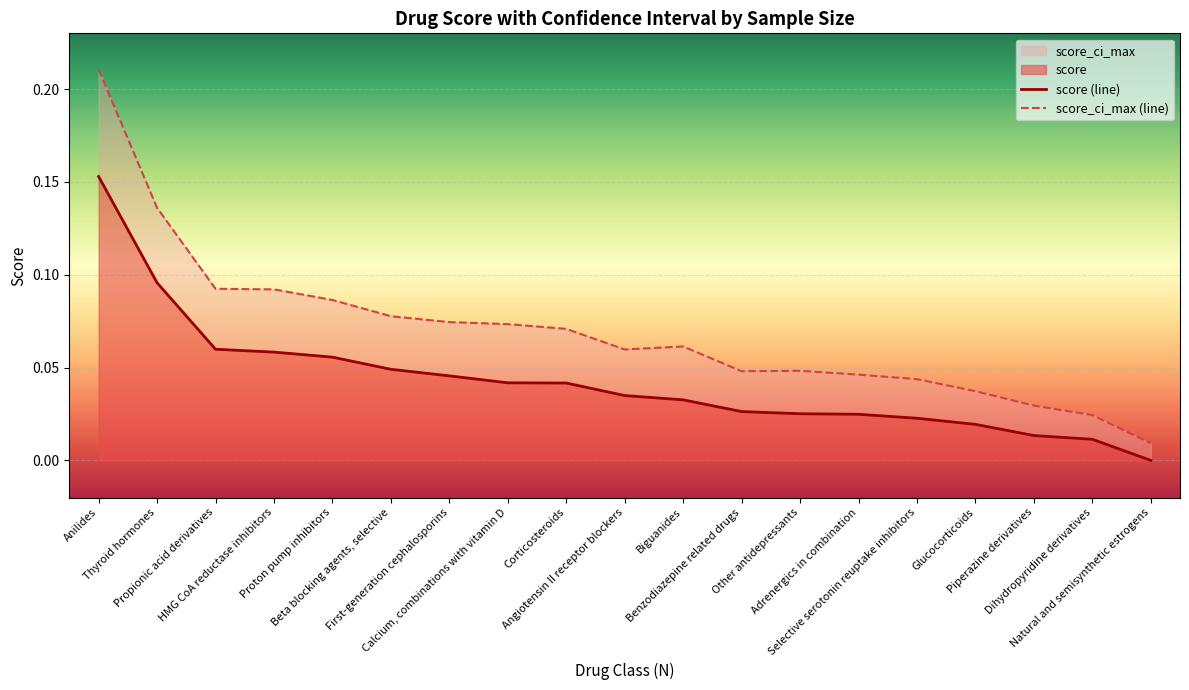

Rank the series by their average value, from highest to lowest.

score_ci_max (line), score (line)